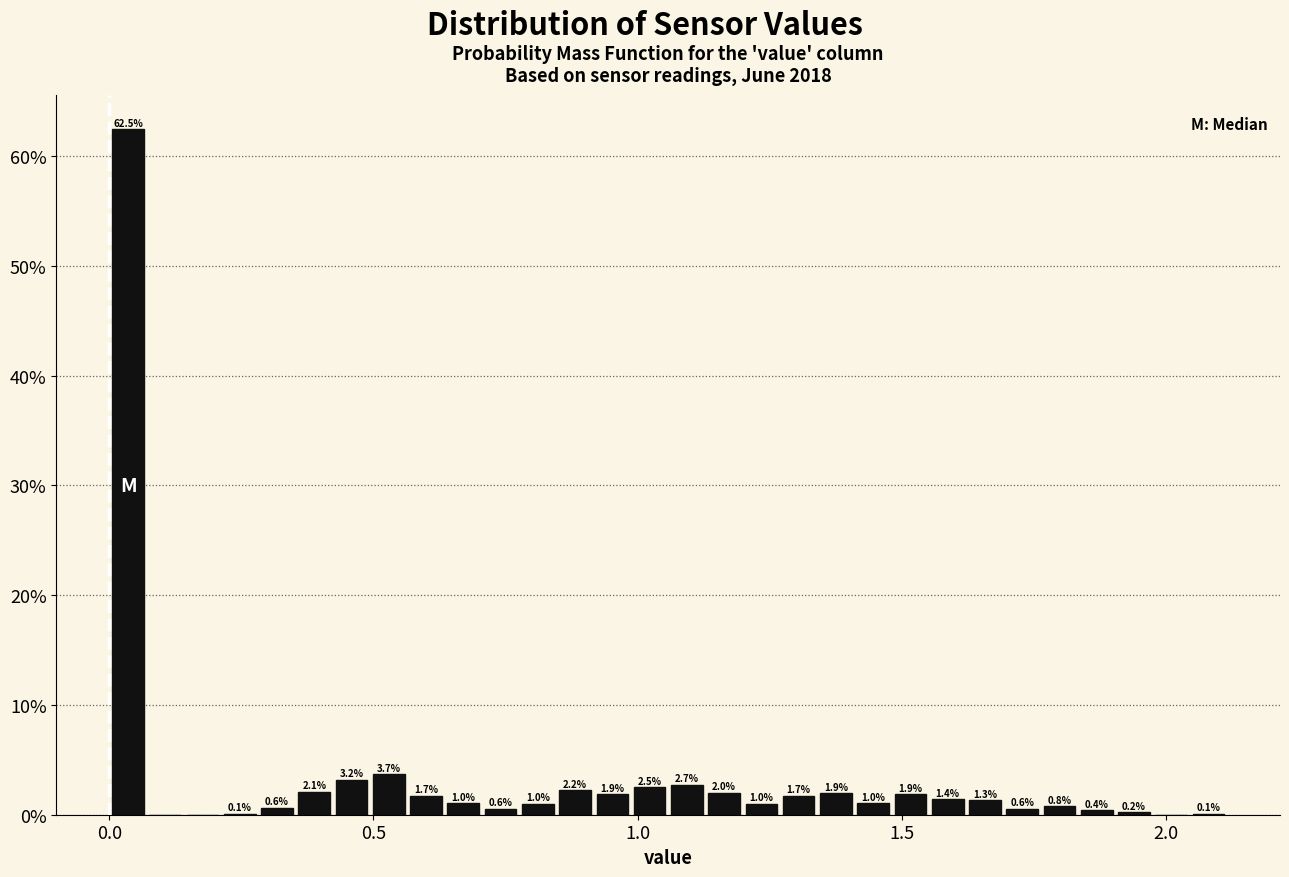

Around what value on the x-axis is the tallest bar? Give the approximate position of its centre, as read against the axis.

0.05